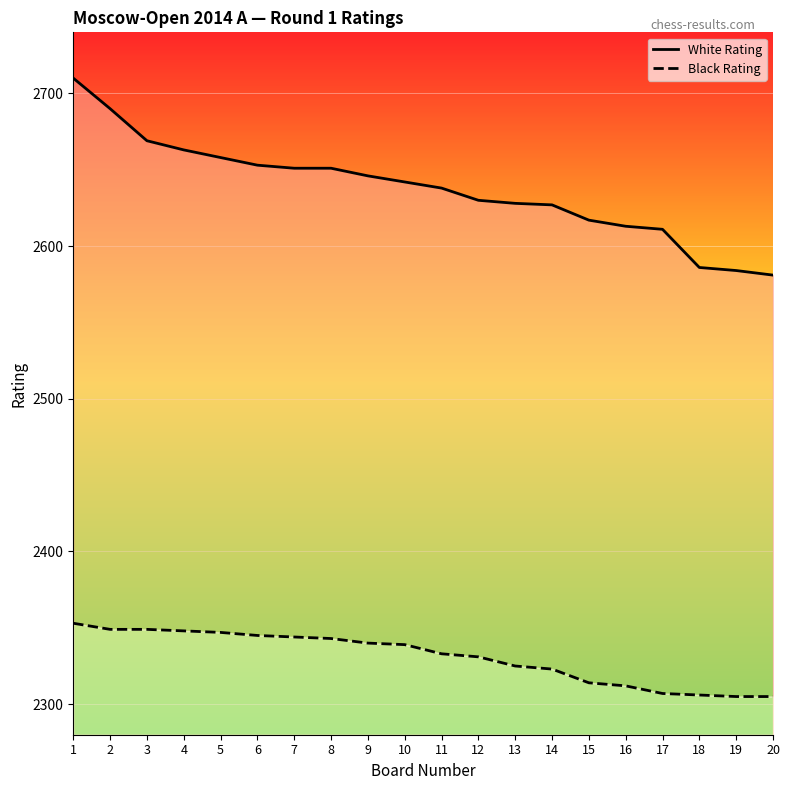

At how many categories does at least one series exceed 2662?

4